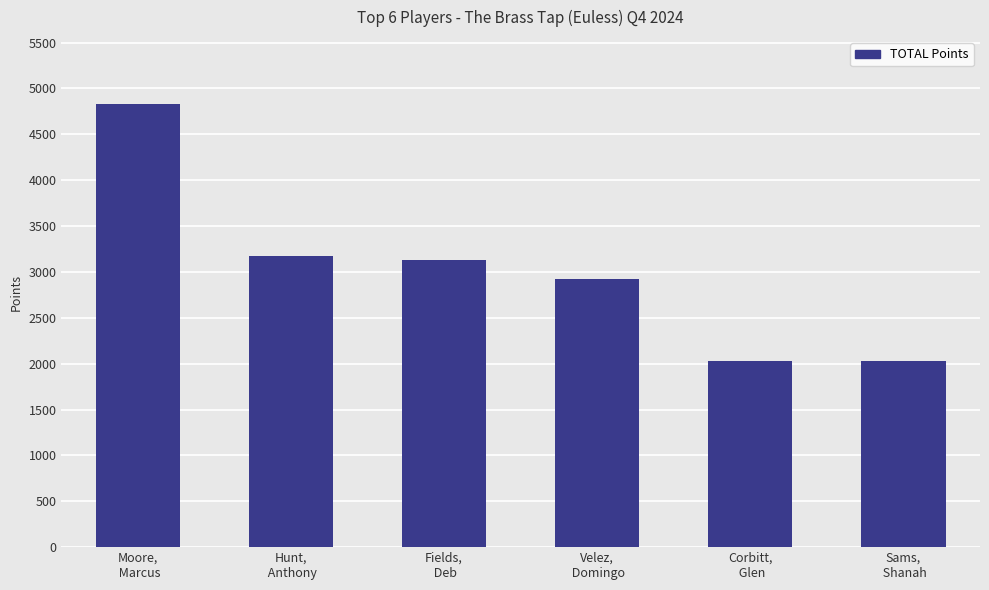

What is the average value?

3018